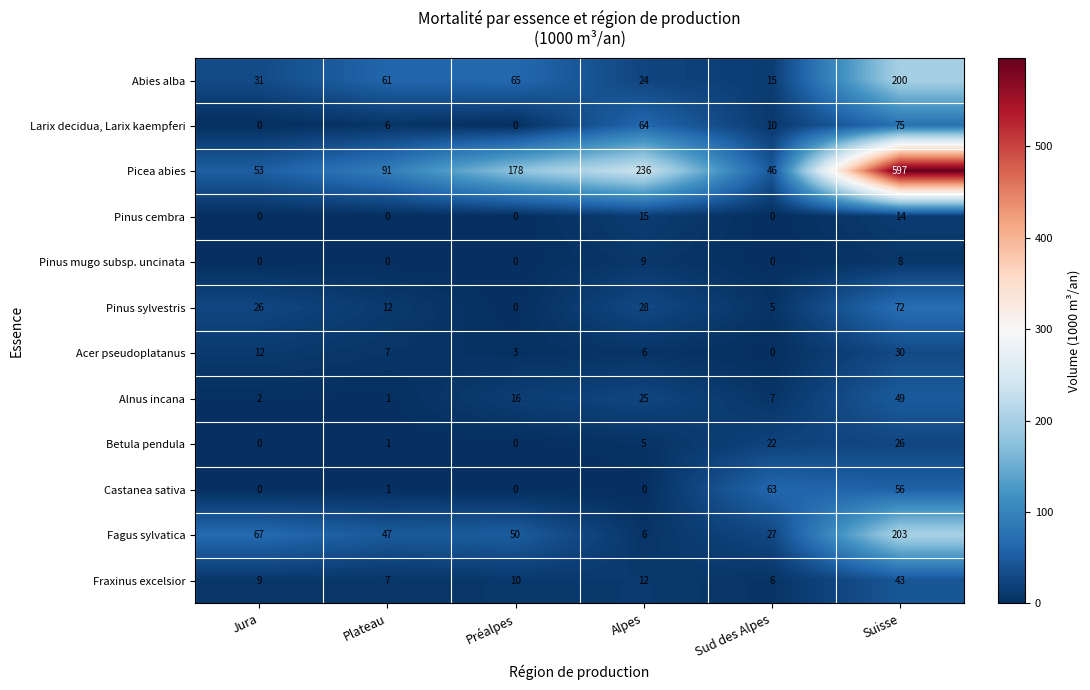

True or false: Fagus sylvatica has a value of 94 at Jura.

False